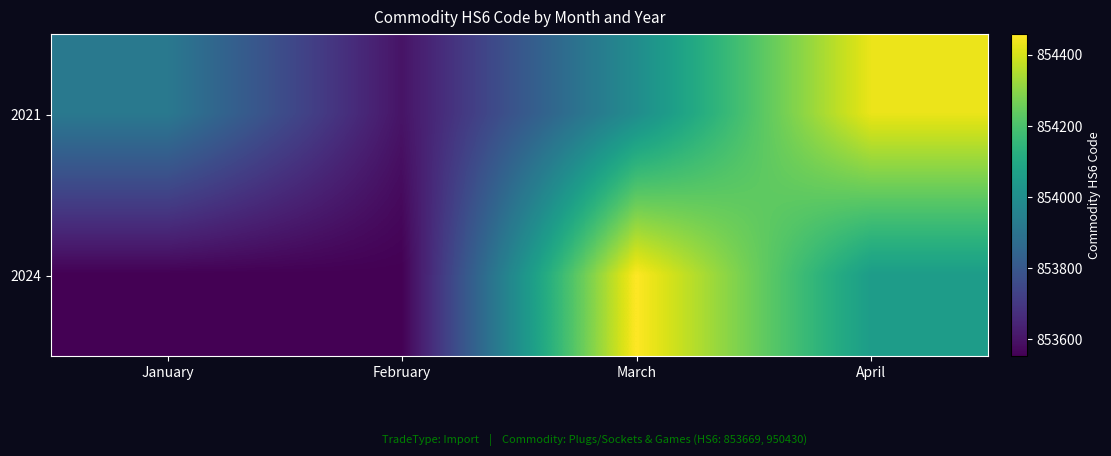

How many distinct data groups are displayed?

2